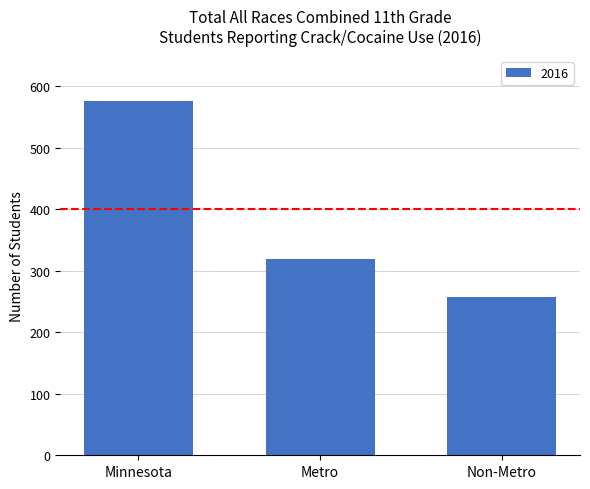

What is the sum of the values at Metro and Minnesota?

897